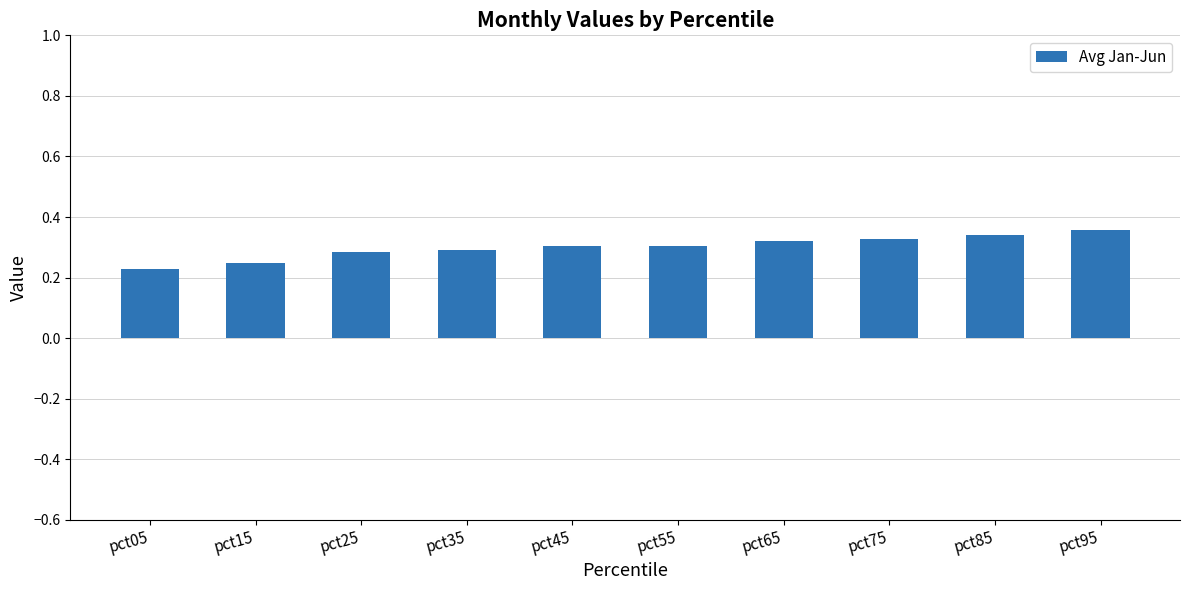

Are the bars grouped side by side (vs. stacked)?

No